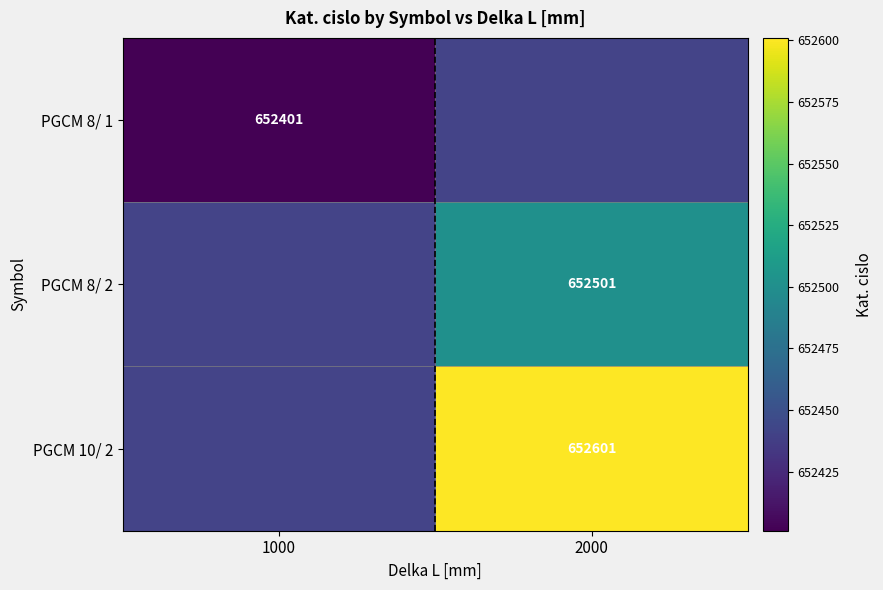

Is it true that PGCM 8/ 2 equals 177005 at 2000?

False